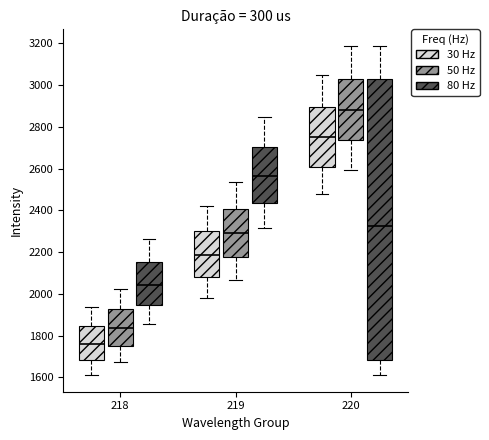

Which box is the tallest, from its lower edge to its upper edge?

220 (80 Hz)